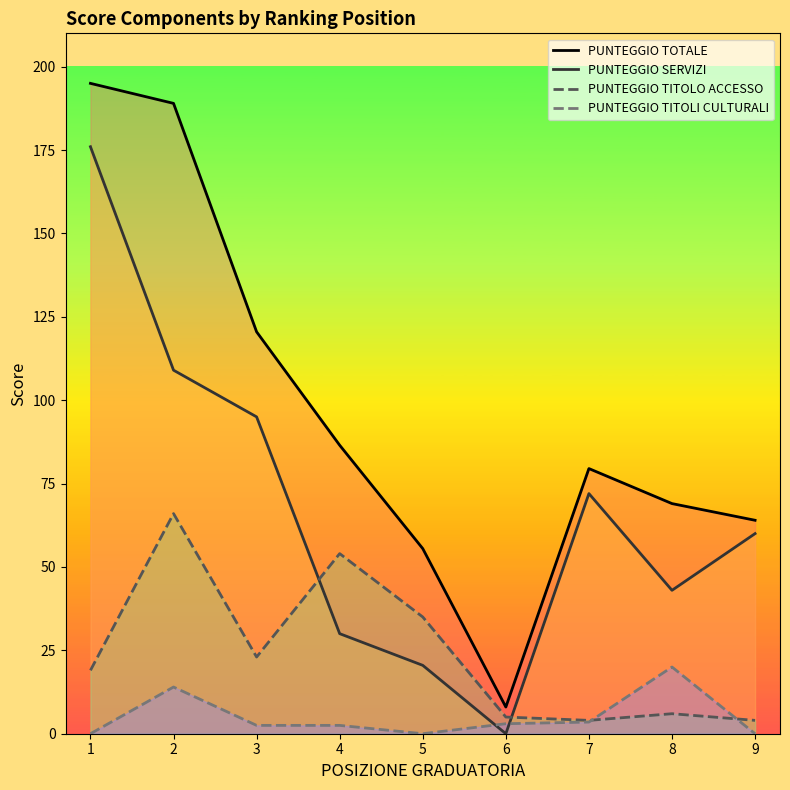

True or false: PUNTEGGIO TOTALE and PUNTEGGIO TITOLI CULTURALI intersect in this chart.

False